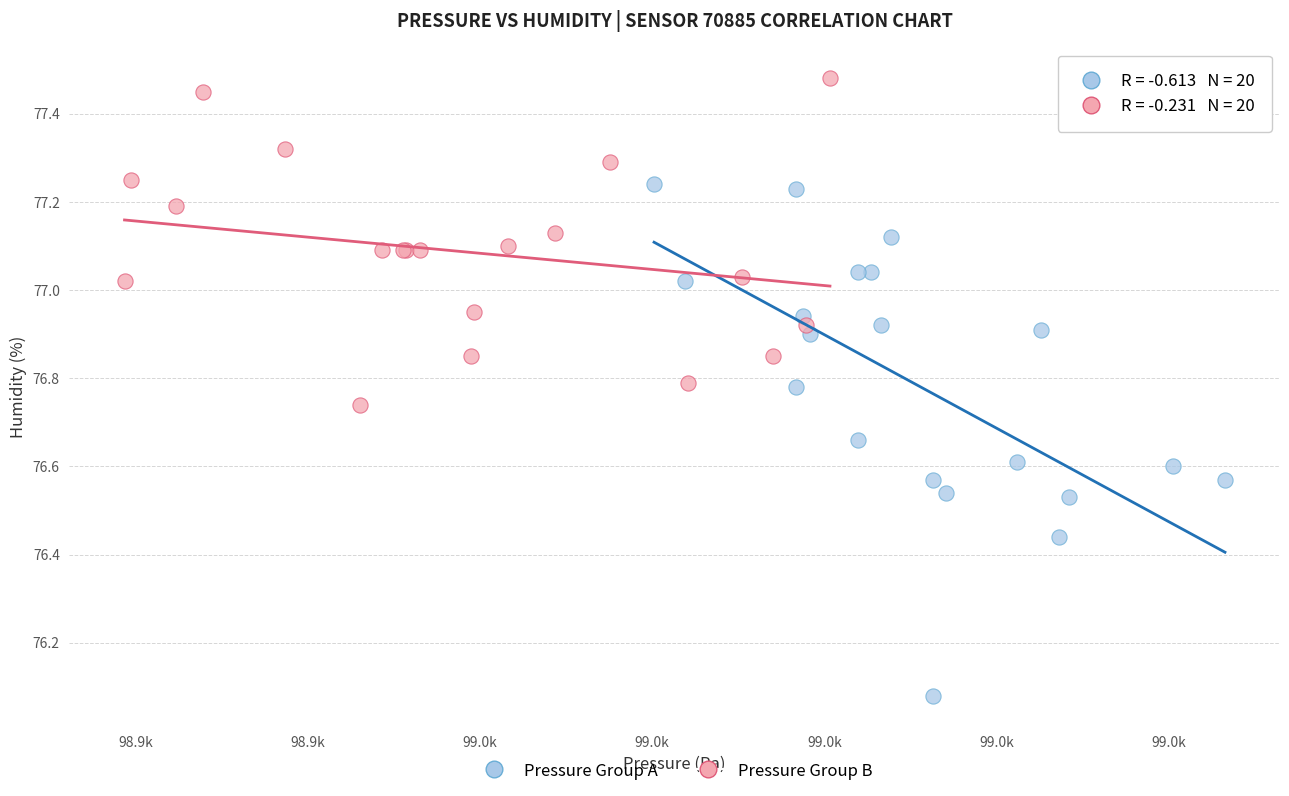

What are all the series names shown in the legend?

Pressure Group A, Pressure Group B